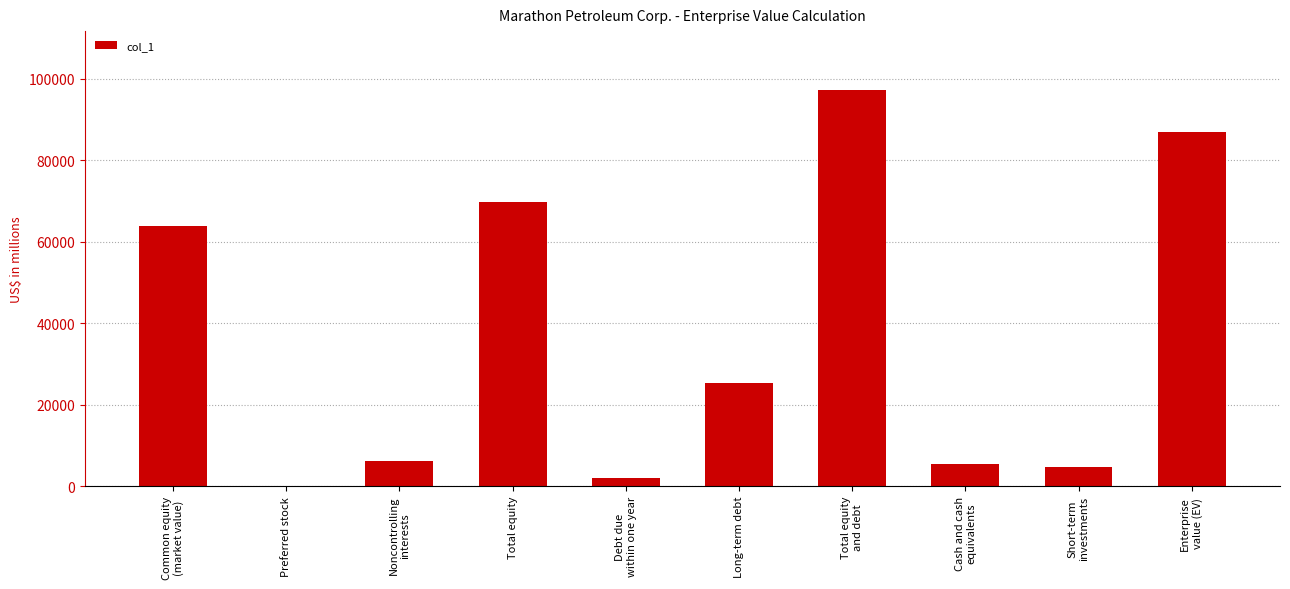

What is the greatest value displayed?

97127